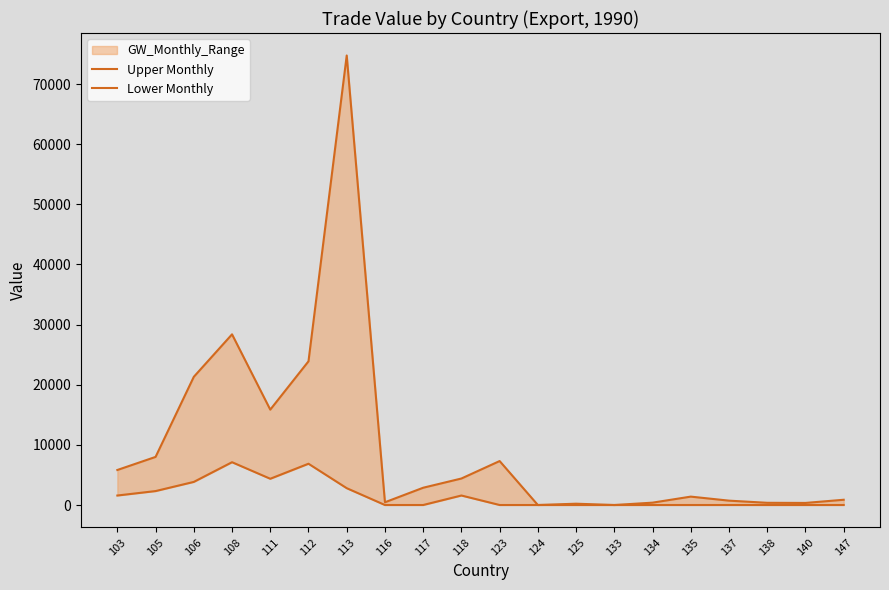

Between 112 and 133, which series saw the biggest shift?

Upper Monthly